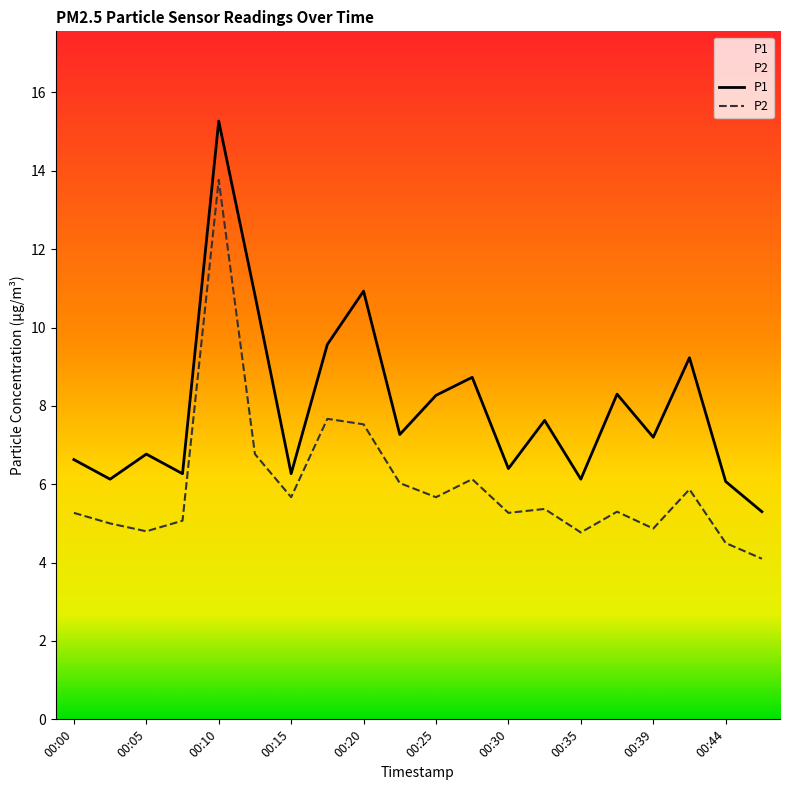

What is the maximum value shown in the chart?

15.3